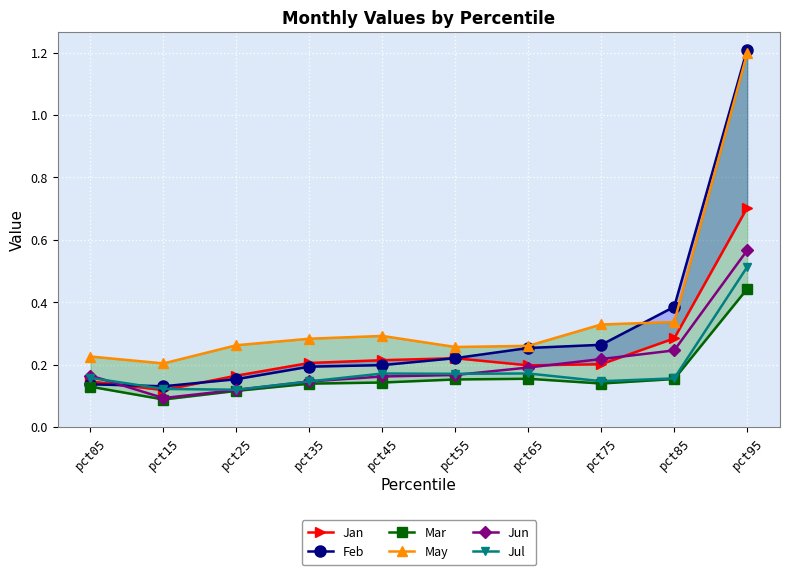

What is the value of the May point at the 9th from the left?

0.3